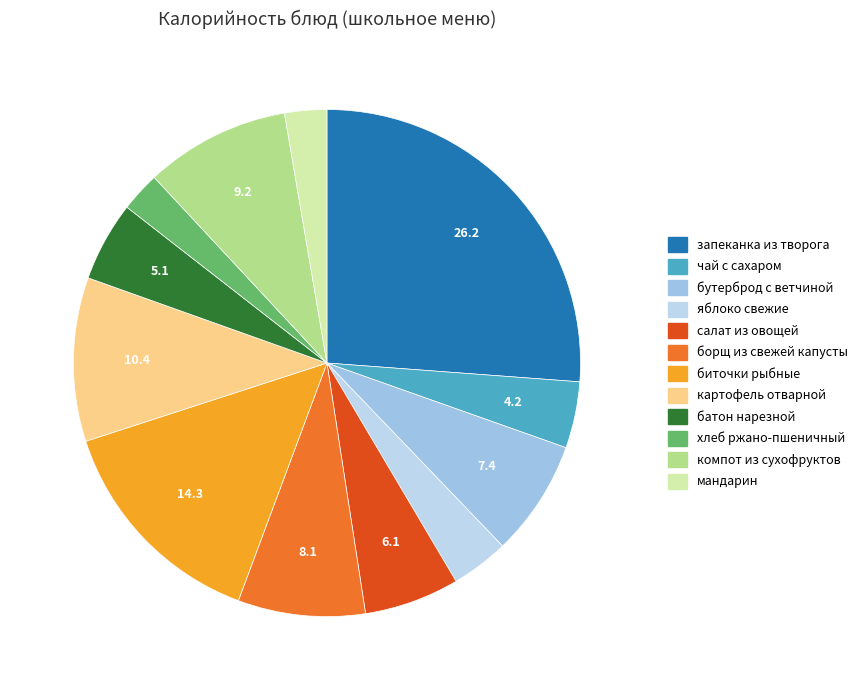

How many segments does this pie chart have?

12